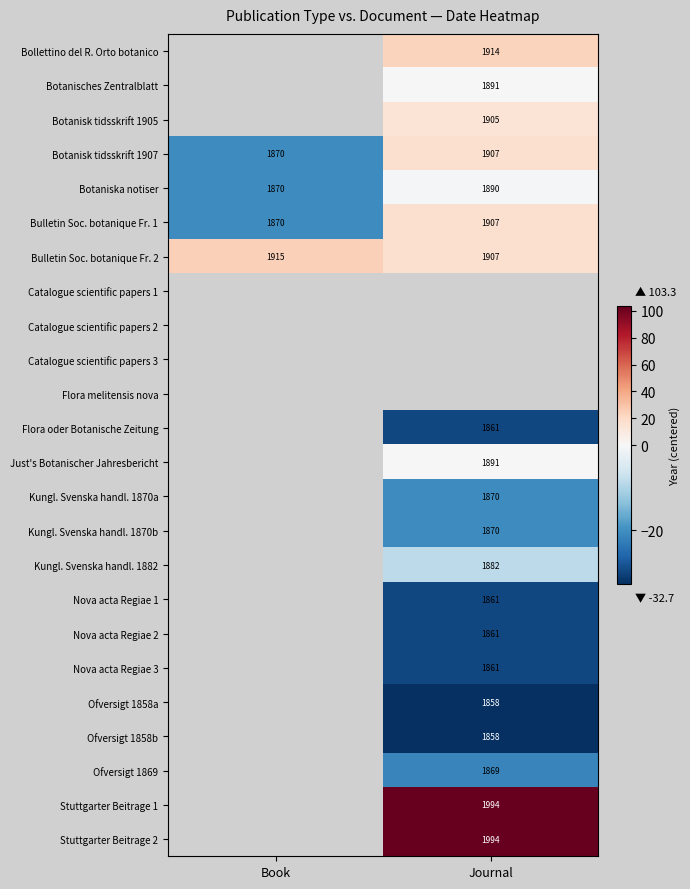

Which has a higher value, Book or Journal?

Journal